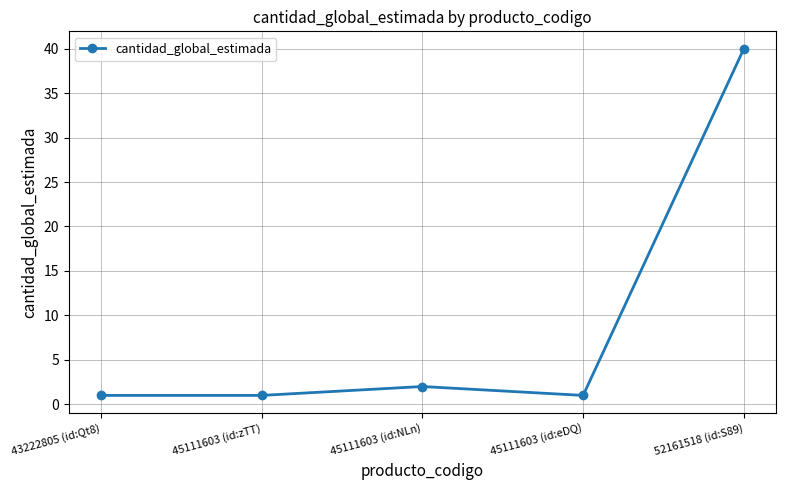

What is the label of the 5th point from the right?

43222805 (id:Qt8)